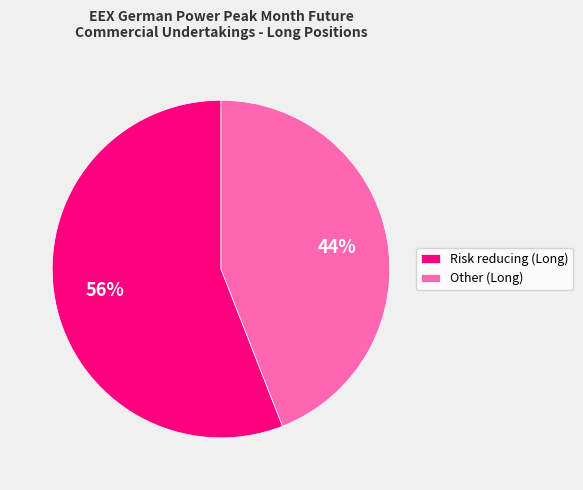

To the nearest percent, what portion does Risk reducing (Long) represent?

56%